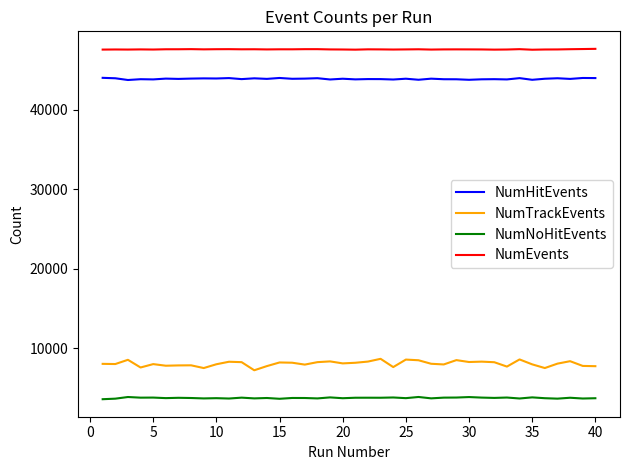

Rank the series by their maximum value, from highest to lowest.

NumEvents, NumHitEvents, NumTrackEvents, NumNoHitEvents